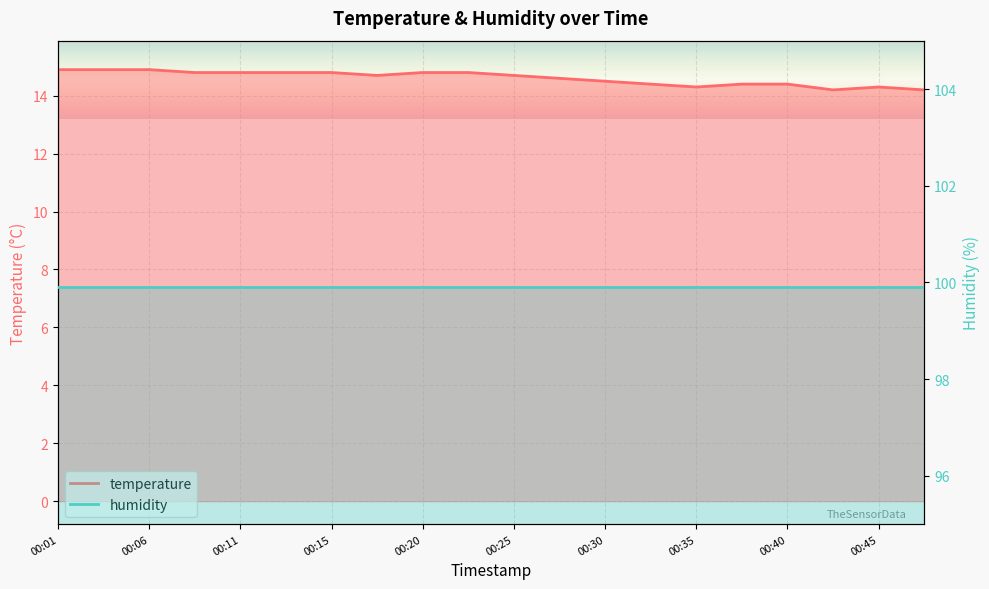

Rank the categories by value from lowest to highest.

00:42, 00:47, 00:35, 00:45, 00:33, 00:37, 00:40, 00:30, 00:28, 00:18, 00:25, 00:08, 00:11, 00:13, 00:15, 00:20, 00:23, 00:01, 00:03, 00:06